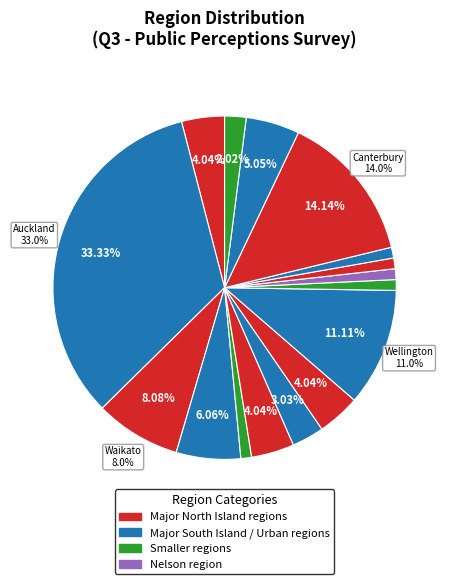

True or false: Nelson accounts for 1% of the total.

True